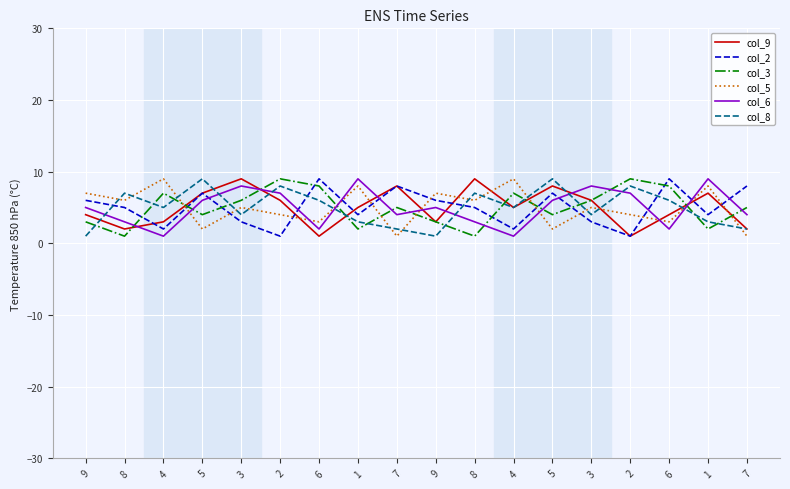

How many values in the col_9 series exceed 5?

8